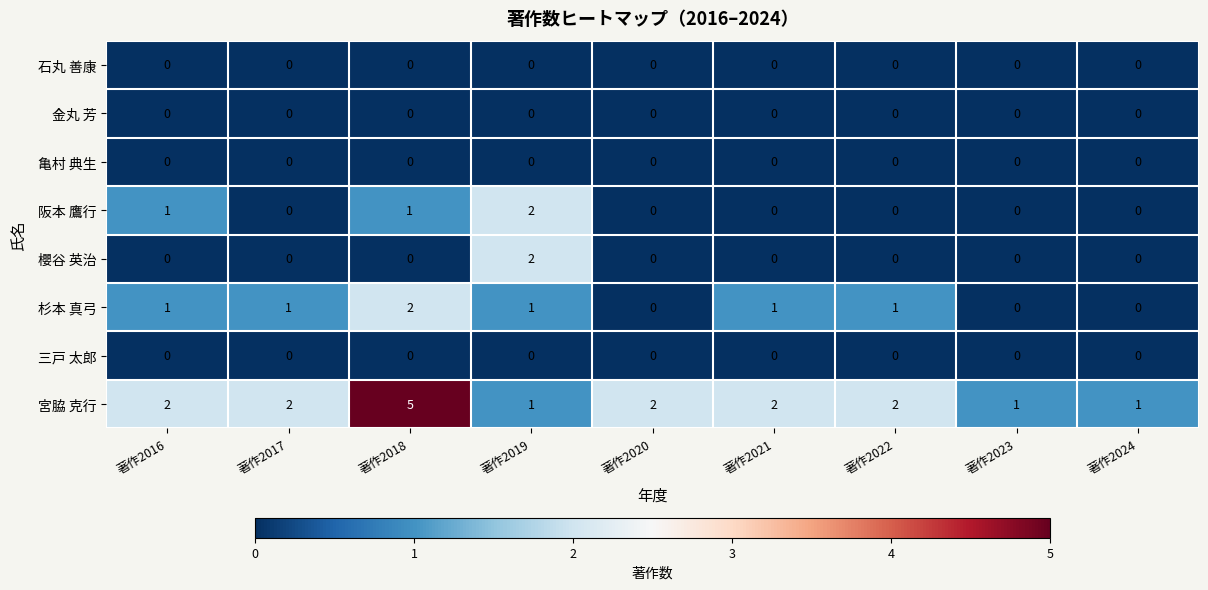

The value of 櫻谷 英治 at 著作2017 is -1. True or false?

False